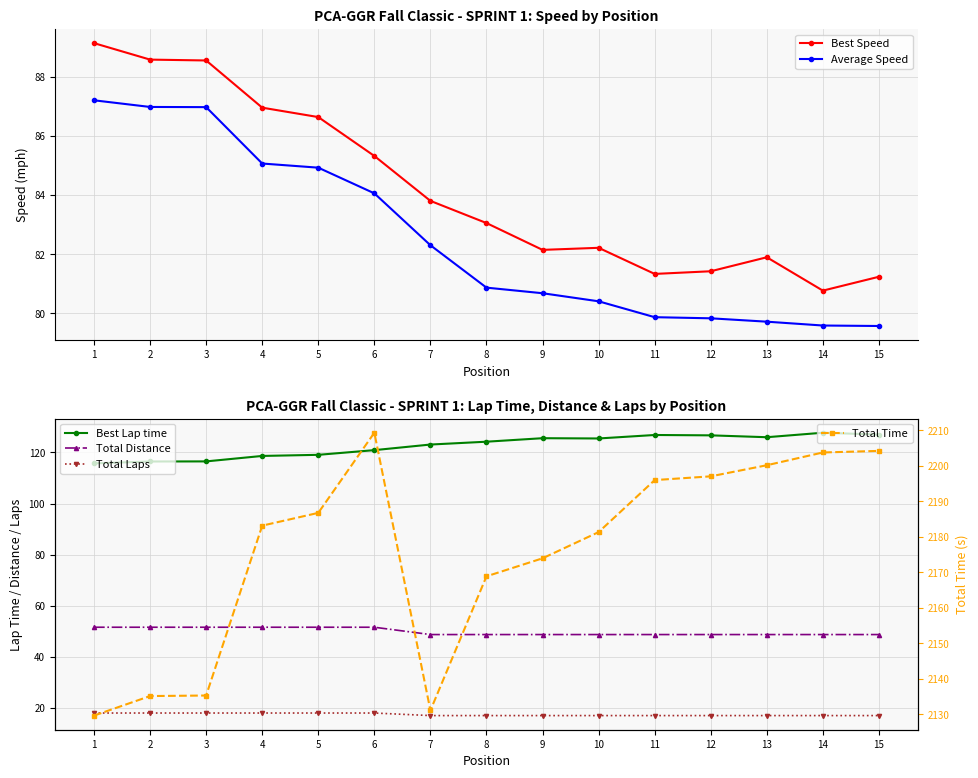

Between 14 and 1, which is larger?

1